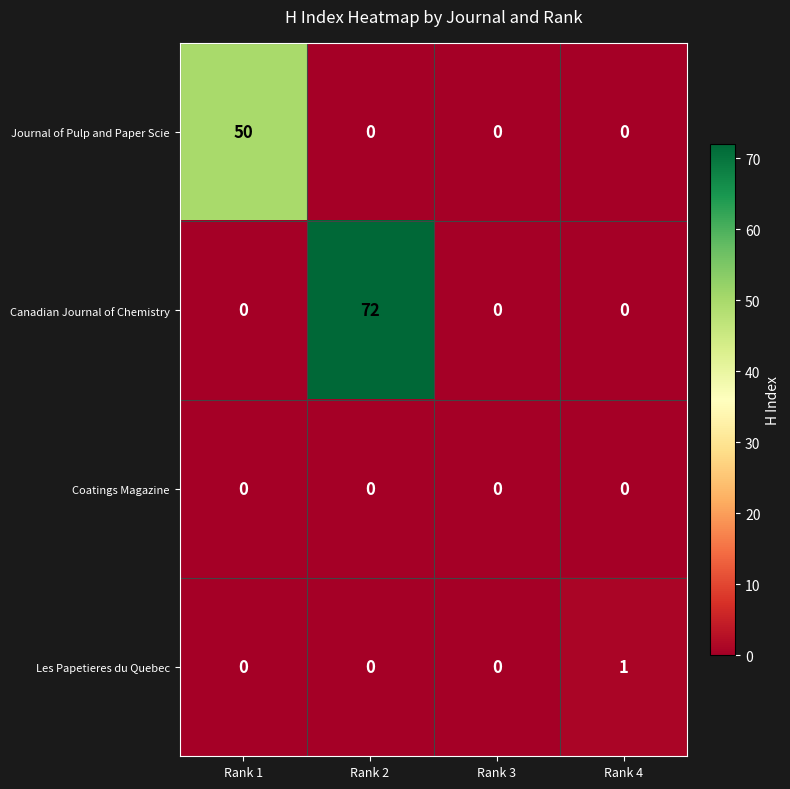

Which series changed the most between Rank 3 and Rank 4?

Les Papetieres du Quebec